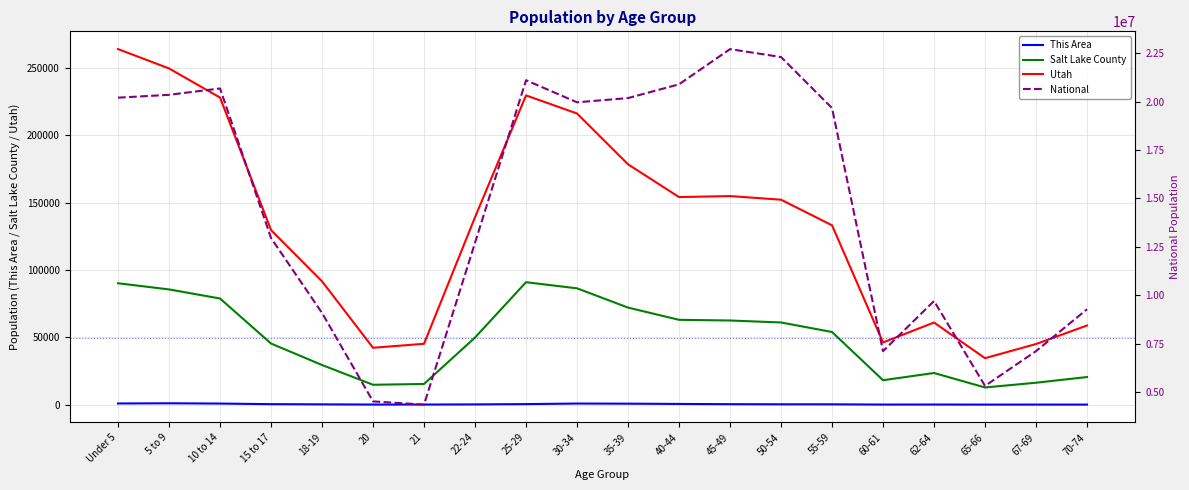

How many data points in This Area are less than 243?

10